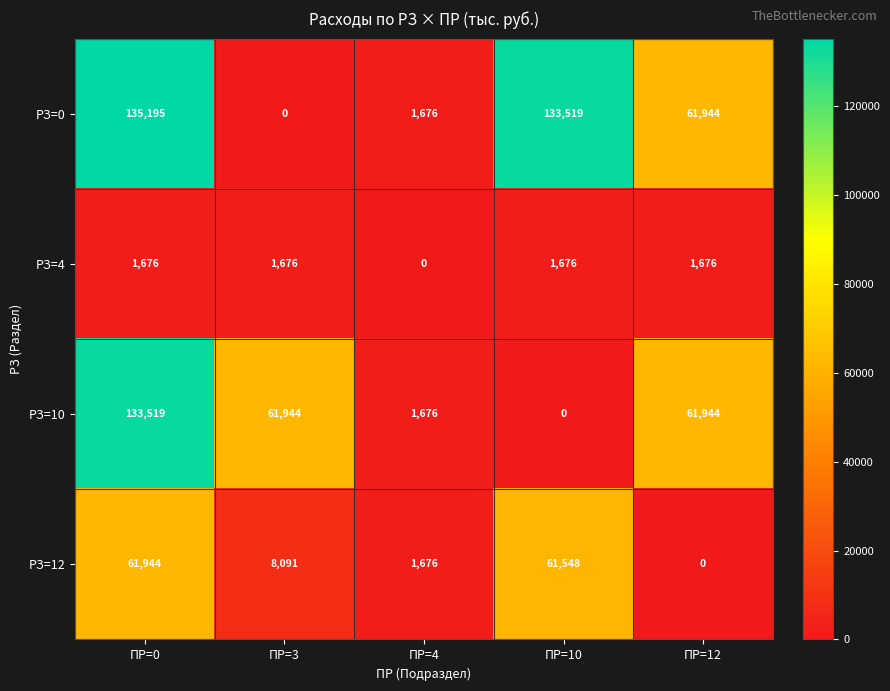

Reading left to right, transcribe all the data shown in this chart.

РЗ=0: ПР=0=135195	ПР=3=0	ПР=4=1676	ПР=10=133519	ПР=12=61944
РЗ=4: ПР=0=1676	ПР=3=1676	ПР=4=0	ПР=10=1676	ПР=12=1676
РЗ=10: ПР=0=133519	ПР=3=61944	ПР=4=1676	ПР=10=0	ПР=12=61944
РЗ=12: ПР=0=61944	ПР=3=8091	ПР=4=1676	ПР=10=61548	ПР=12=0